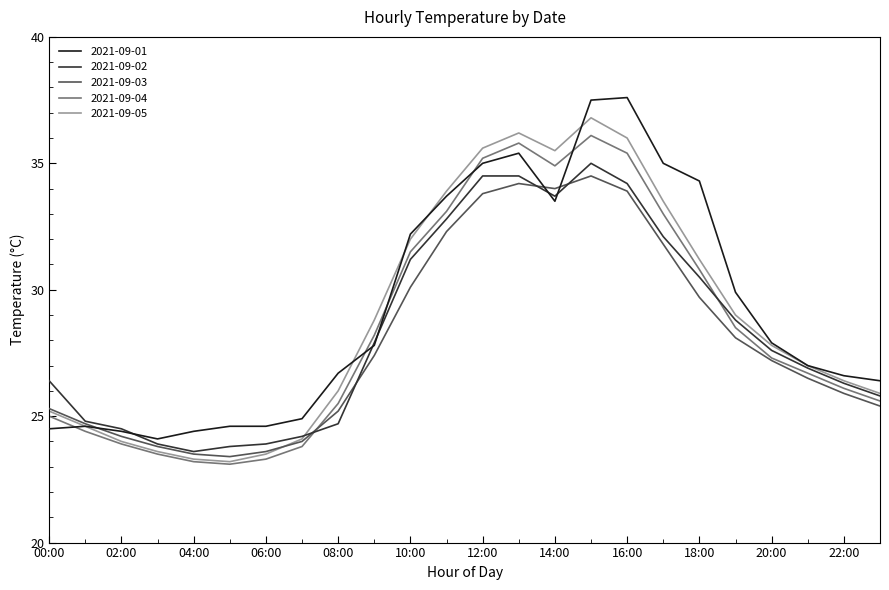

Reading left to right, extract all data points from this chart.

2021-09-01: 24.5	24.6	24.4	24.1	24.4	24.6	24.6	24.9	26.7	27.8	32.2	33.7	35.0	35.4	33.5	37.5	37.6	35.0	34.3	29.9	27.9	27.0	26.6	26.4
2021-09-02: 26.4	24.8	24.5	23.9	23.6	23.8	23.9	24.2	24.7	27.9	31.2	32.8	34.5	34.5	33.7	35.0	34.2	32.1	30.5	28.8	27.6	26.9	26.3	25.8
2021-09-03: 25.3	24.7	24.2	23.8	23.5	23.4	23.6	24.0	25.2	27.4	30.1	32.3	33.8	34.2	34.0	34.5	33.9	31.8	29.7	28.1	27.2	26.5	25.9	25.4
2021-09-04: 25.0	24.4	23.9	23.5	23.2	23.1	23.3	23.8	25.5	28.2	31.5	33.1	35.2	35.8	34.9	36.1	35.4	33.0	30.8	28.5	27.3	26.7	26.1	25.6
2021-09-05: 25.2	24.6	24.0	23.6	23.3	23.2	23.5	24.1	26.0	28.8	32.0	33.9	35.6	36.2	35.5	36.8	36.0	33.5	31.2	29.0	27.8	27.0	26.4	25.9